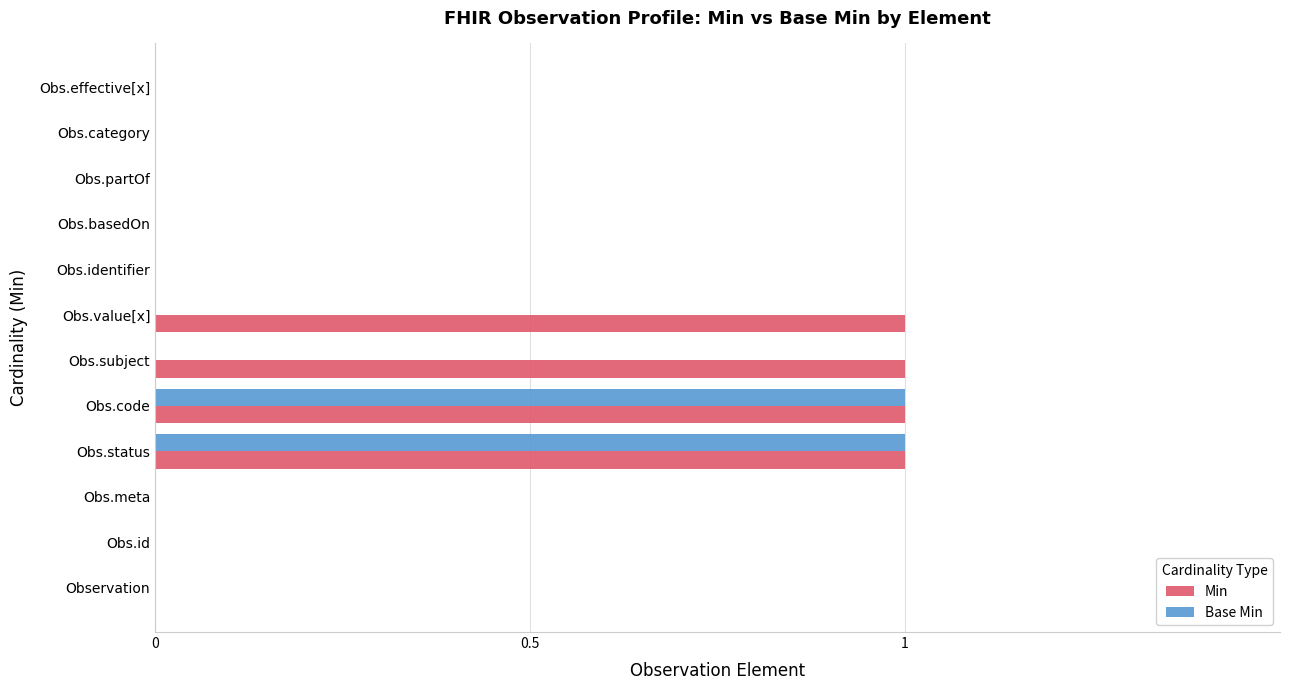

True or false: Min has a value of 1 at Observation.

False